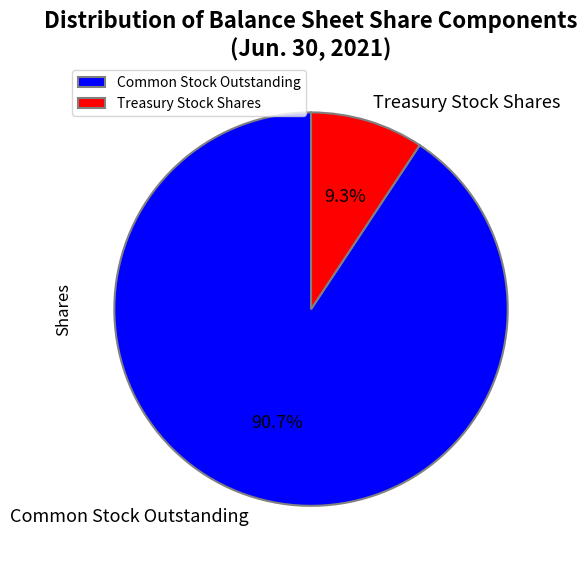

Do Treasury Stock Shares and Common Stock Outstanding together represent more than half of the pie?

Yes